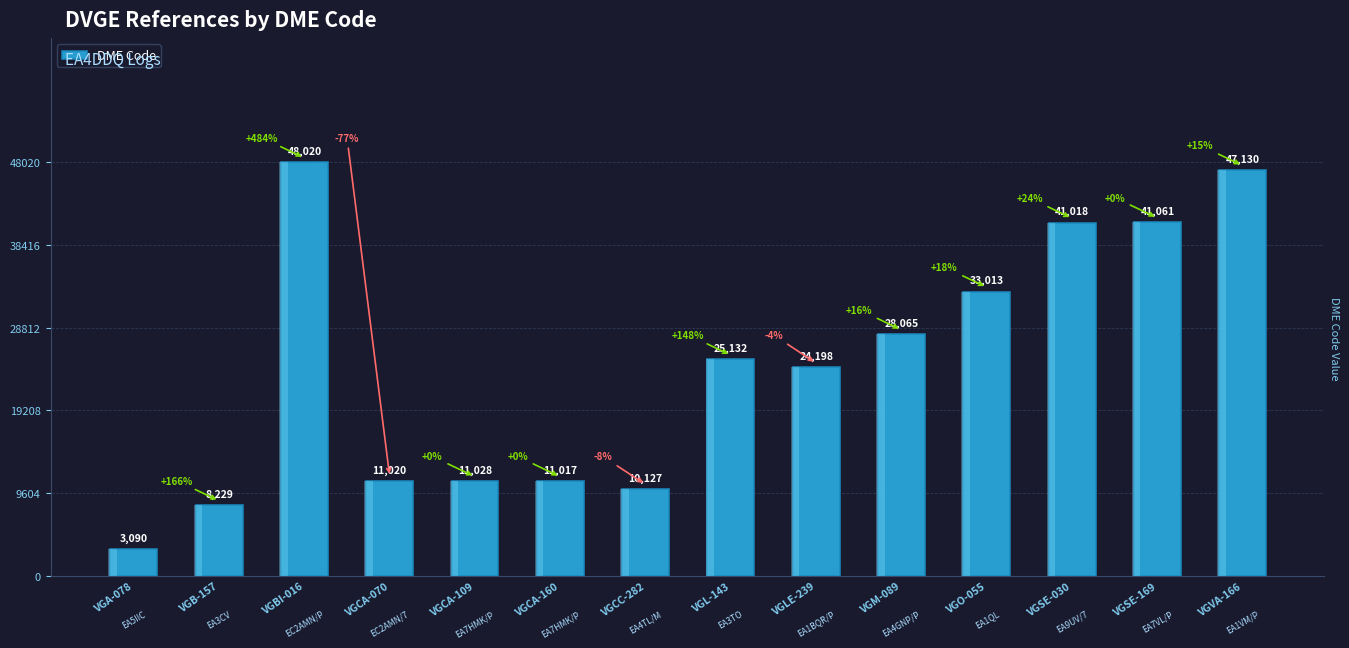

Reading left to right, transcribe all the data shown in this chart.

3090	8229	48020	11020	11028	11017	10127	25132	24198	28065	33013	41018	41061	47130